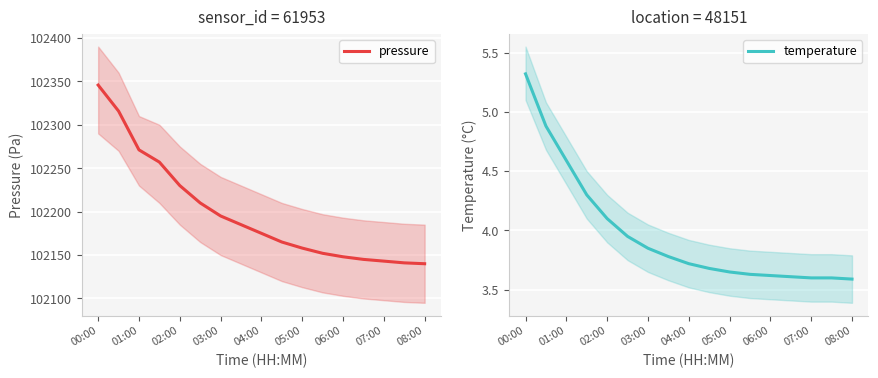

The pressure series shows 65031.1 at 01:00. True or false?

False